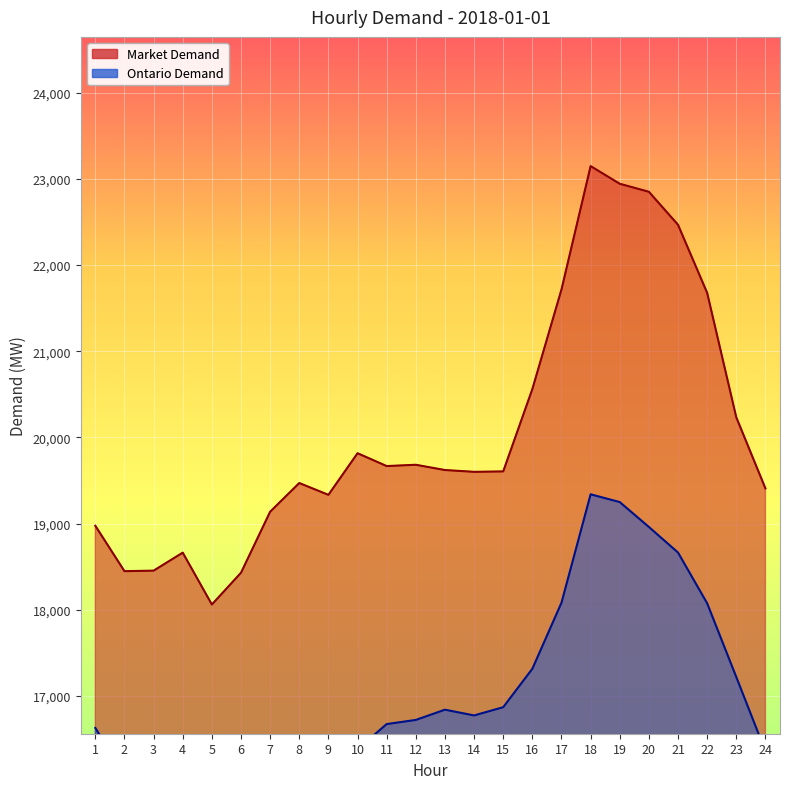

Is the value of Ontario Demand at 10 greater than the value of Market Demand at 21?

No